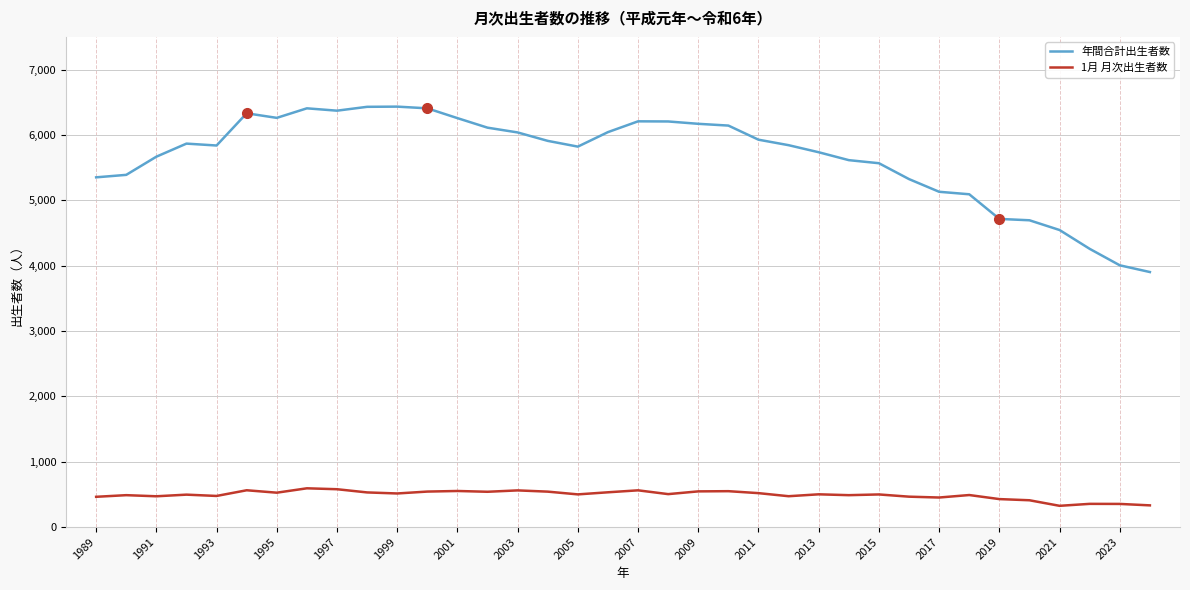

List the series in order of their overall mean, highest first.

年間合計出生者数, 1月 月次出生者数